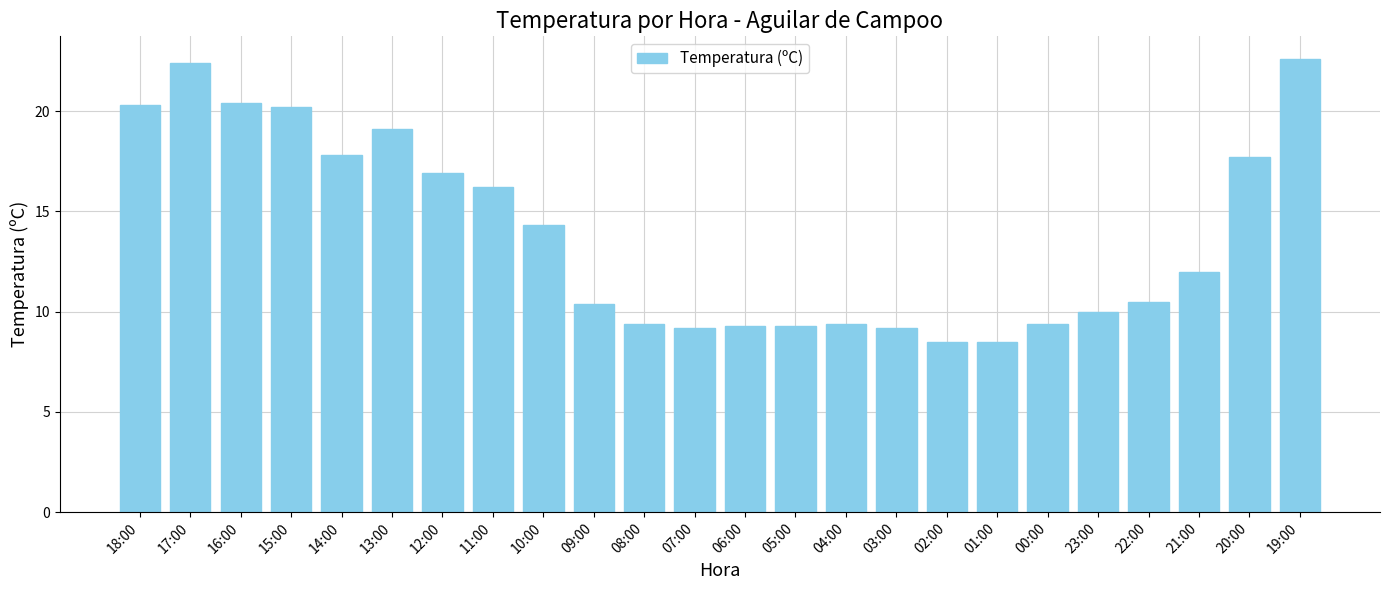

The value at 09:00 is 10.4. True or false?

True